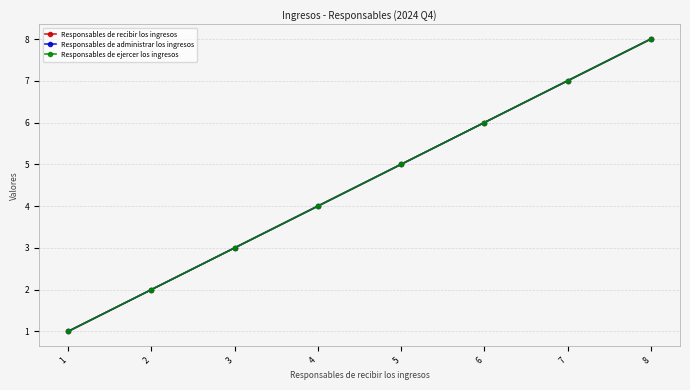

How many lines are shown in the chart?

3